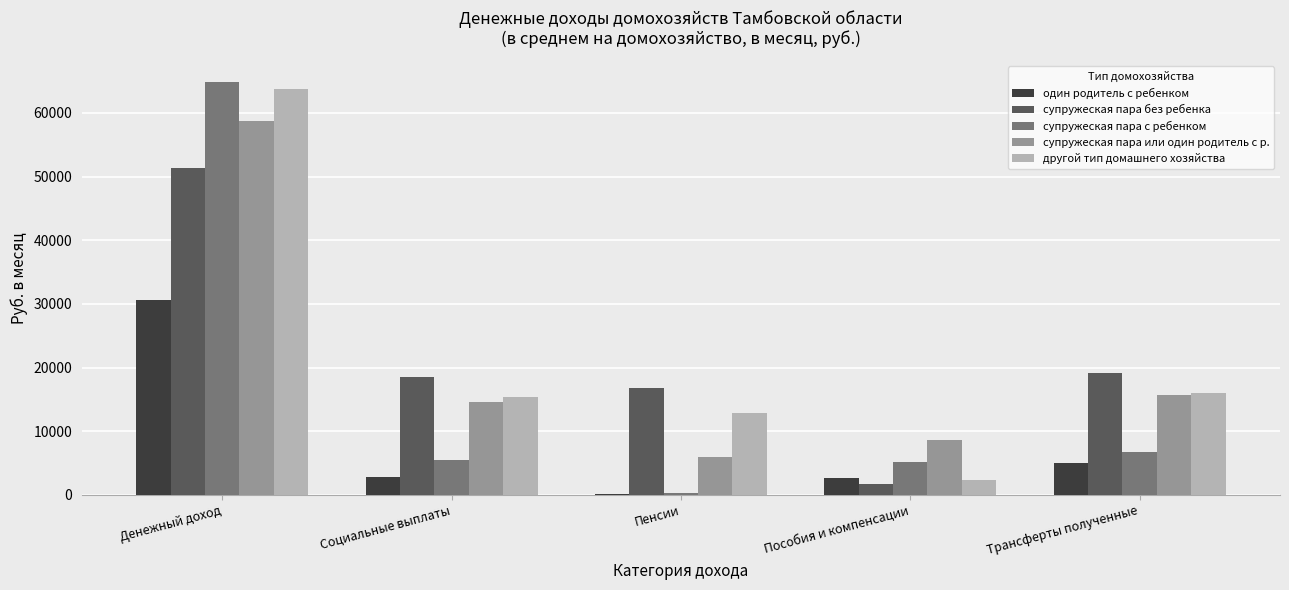

Where does the один родитель с ребенком series first go above 2881?

Денежный доход